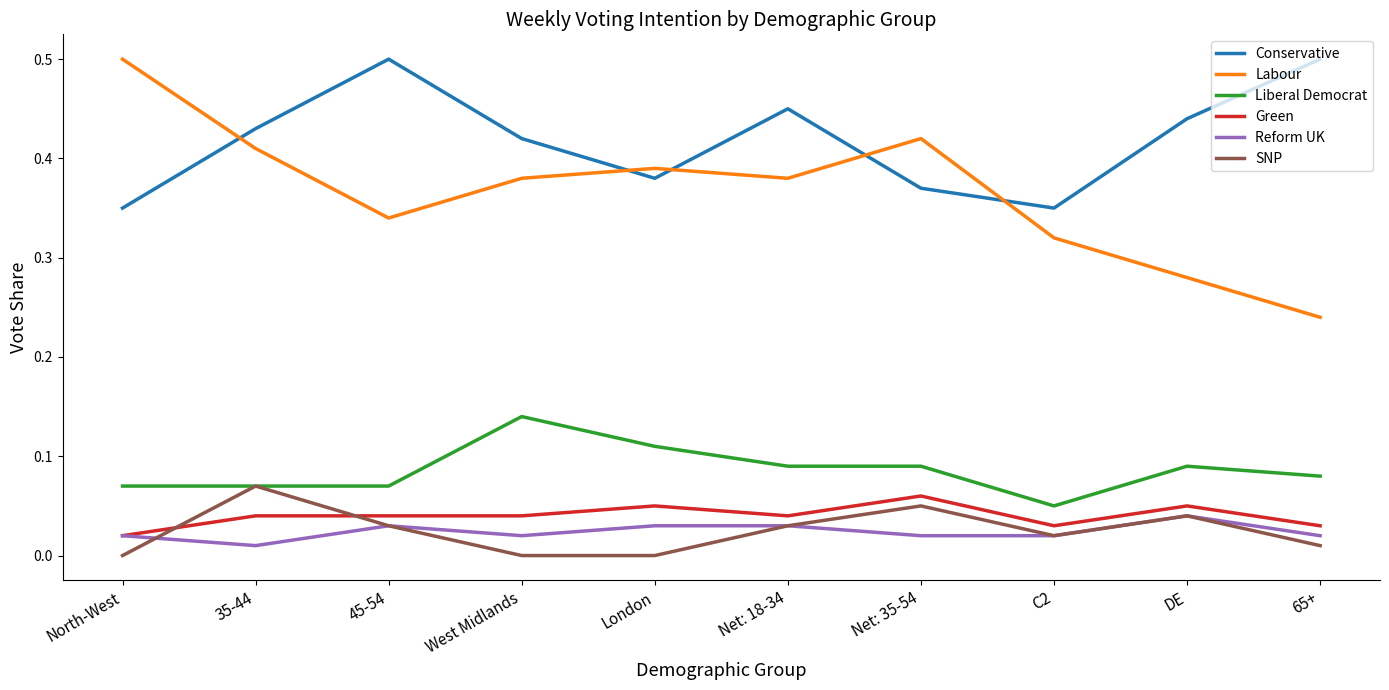

In Conservative, how many points are lower than both neighbors (excluding endpoints)?

2